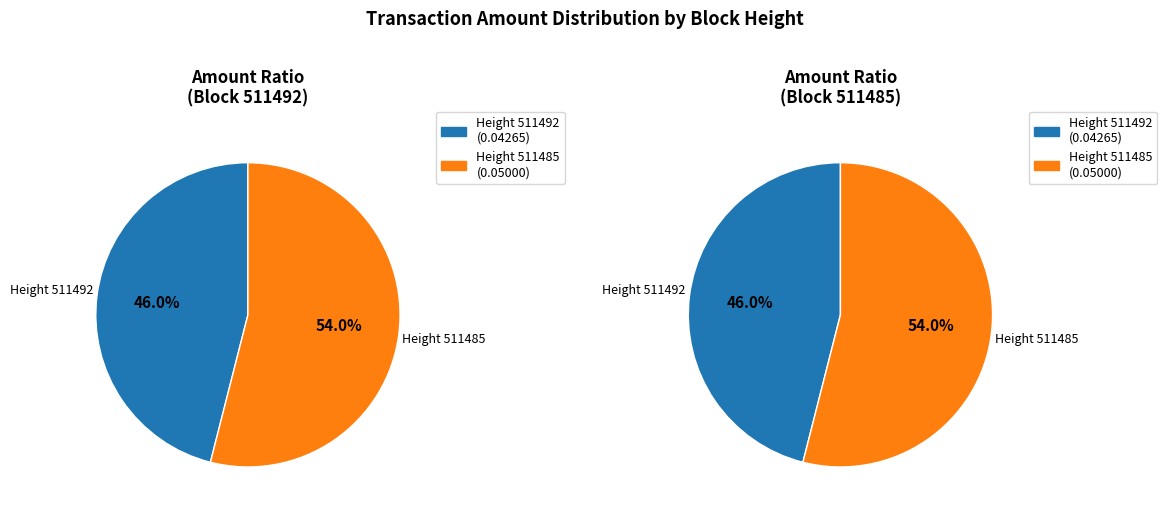

Which slice represents more than half of the pie?

511485